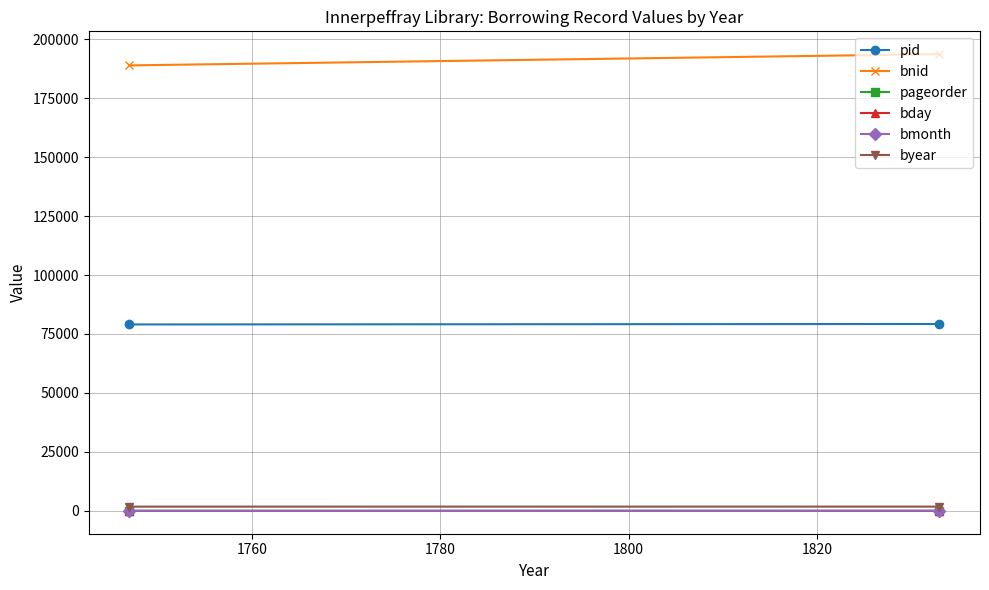

What is the difference between the highest and lowest values at 1760?

193627